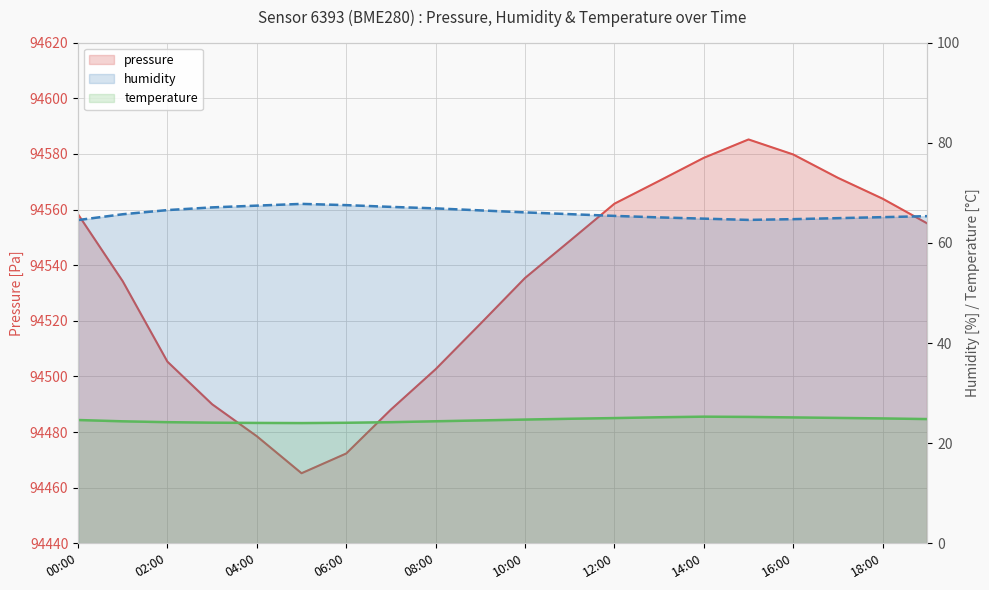

The humidity series shows 22.6 at 08:00. True or false?

False